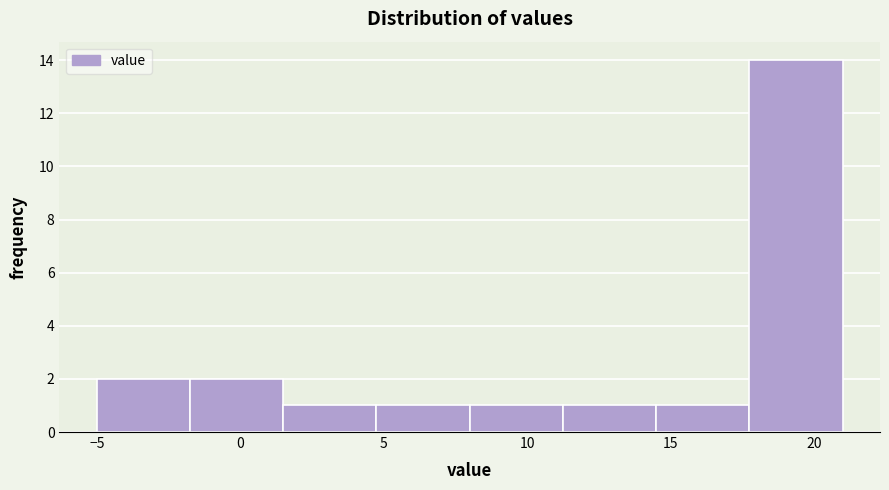

Reading left to right, transcribe this chart: for each bar, give the range it covers on the x-axis and its height. Neither the bar edges nor the heights are printed on the chart, so give them approximately, as read against the axes.

-5.00 to -1.75: 2
-1.75 to 1.50: 2
1.50 to 4.75: 1
4.75 to 8.00: 1
8.00 to 11.25: 1
11.25 to 14.50: 1
14.50 to 17.75: 1
17.75 to 21.00: 14